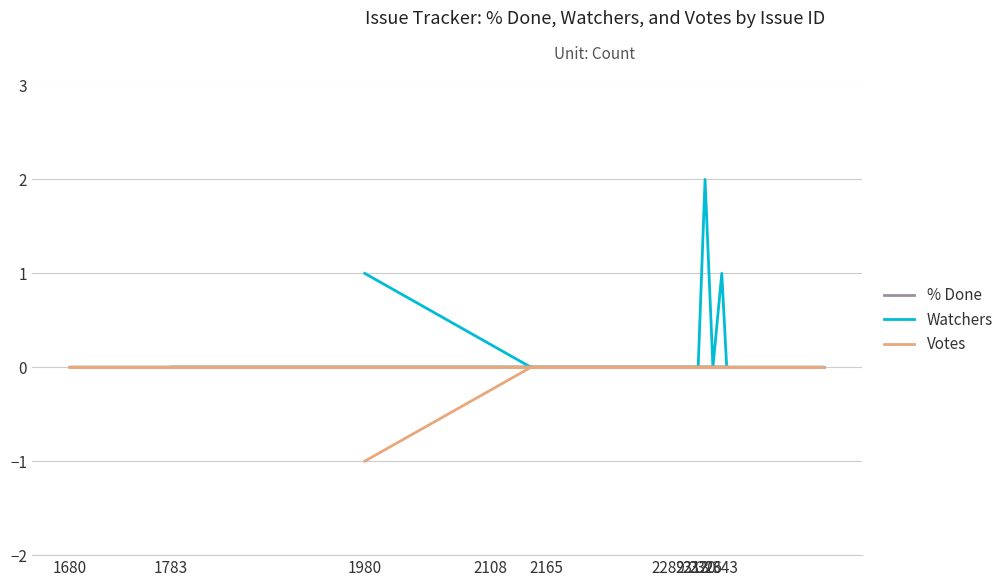

What is the smallest value displayed?

-1